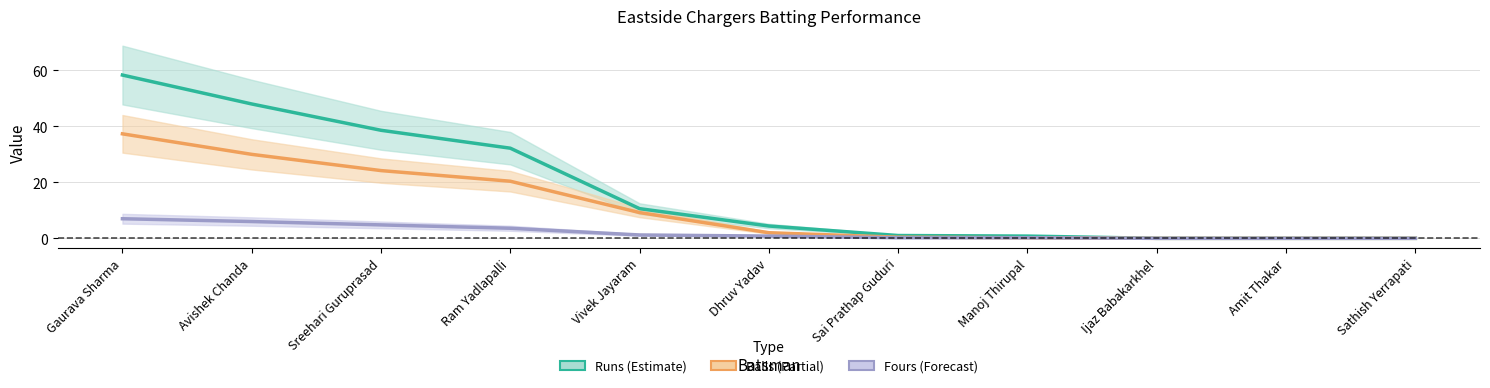

Reading left to right, list all the values displayed in this chart.

Runs: 58.3	48.0	38.6	32.2	10.6	4.4	1.0	0.8	0.0	0.0	0.0
Balls: 37.3	30.0	24.2	20.4	9.2	2.0	0.4	0.2	0.0	0.0	0.0
Fours: 7.0	6.0	4.8	3.6	1.2	0.8	0.2	0.2	0.0	0.0	0.0